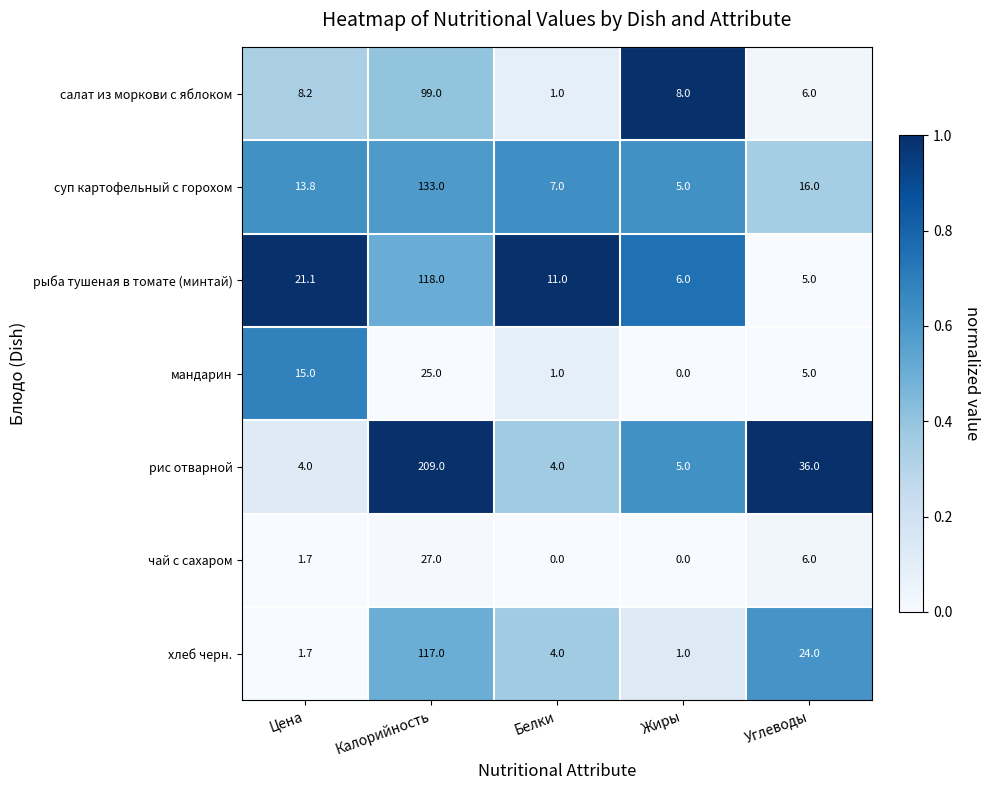

At how many categories does at least one series exceed 0?

5